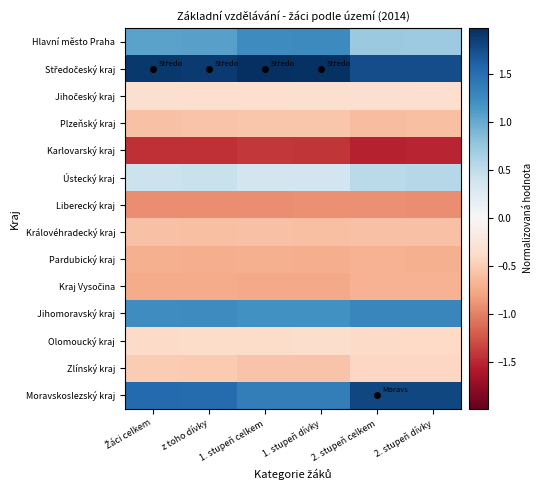

Between z toho dívky and 1. stupeň dívky, which is larger?

1. stupeň dívky